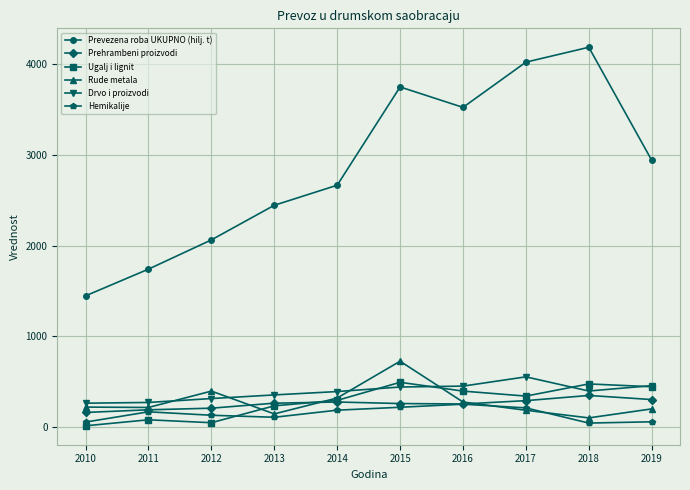

Which series has the largest total across all categories?

Prevezena roba UKUPNO (hilj. t)